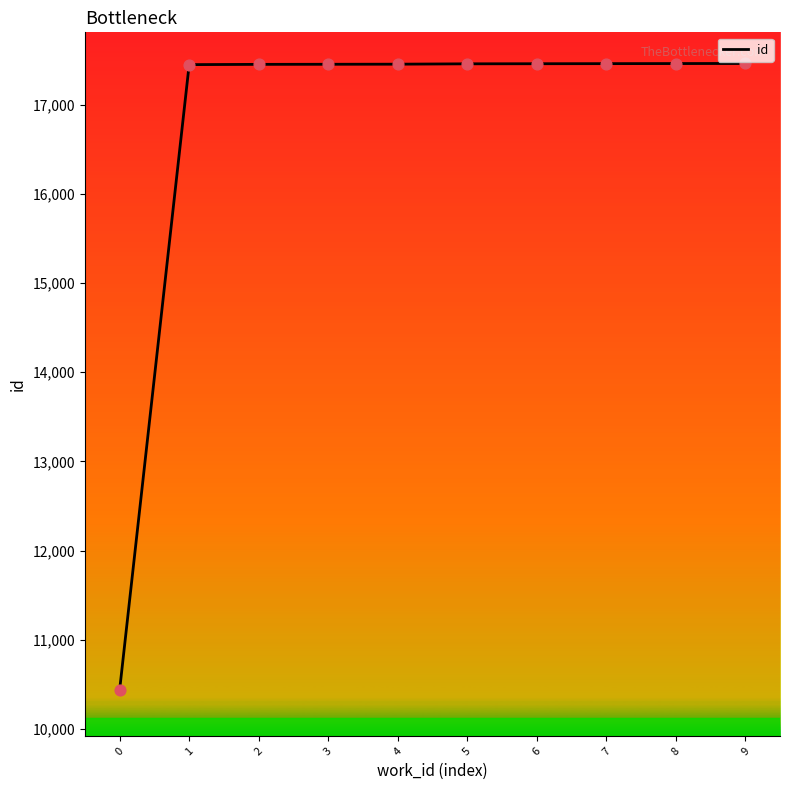

What is the change in value from 2 to 8?

+9